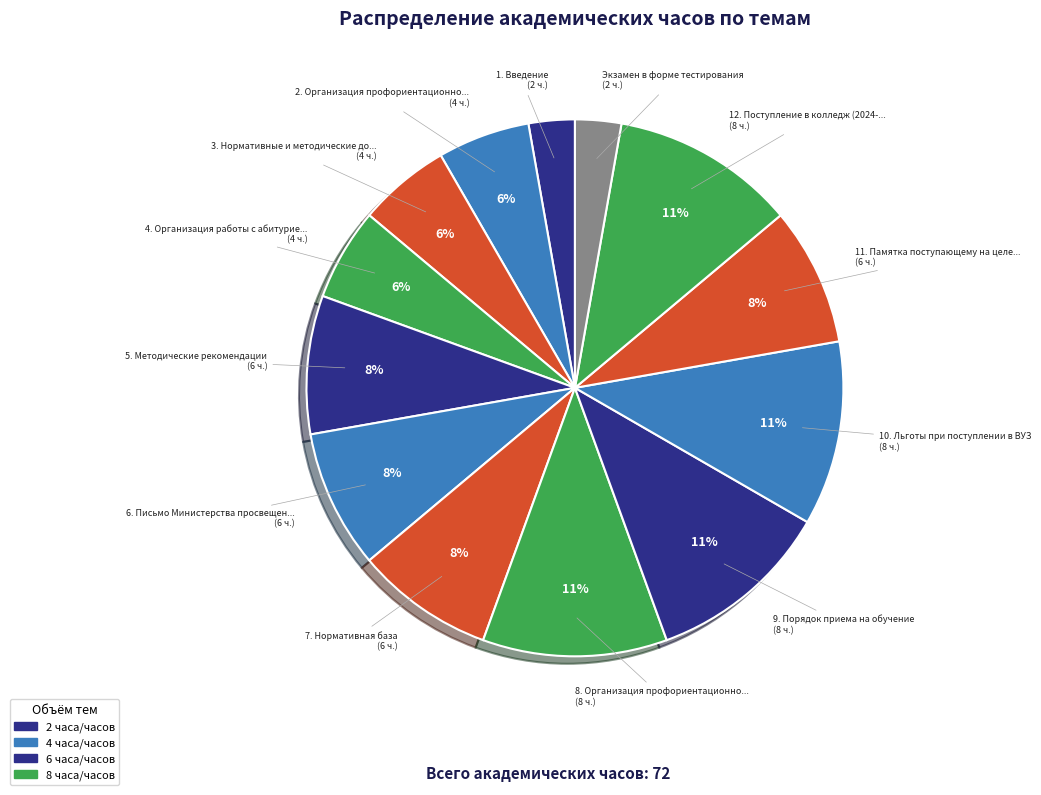

To the nearest percent, what is the average slice percentage?

8%